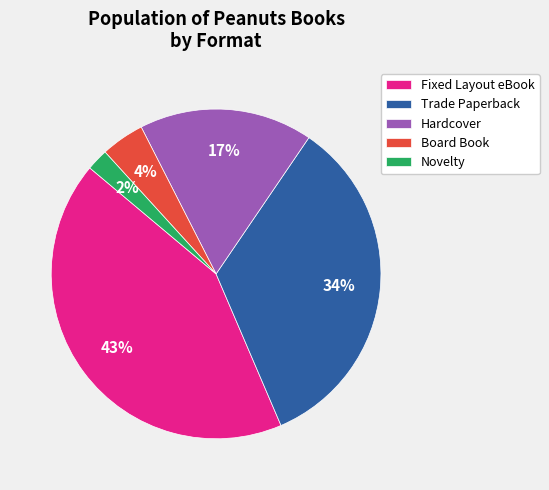

Which has a higher value, Trade Paperback or Novelty?

Trade Paperback